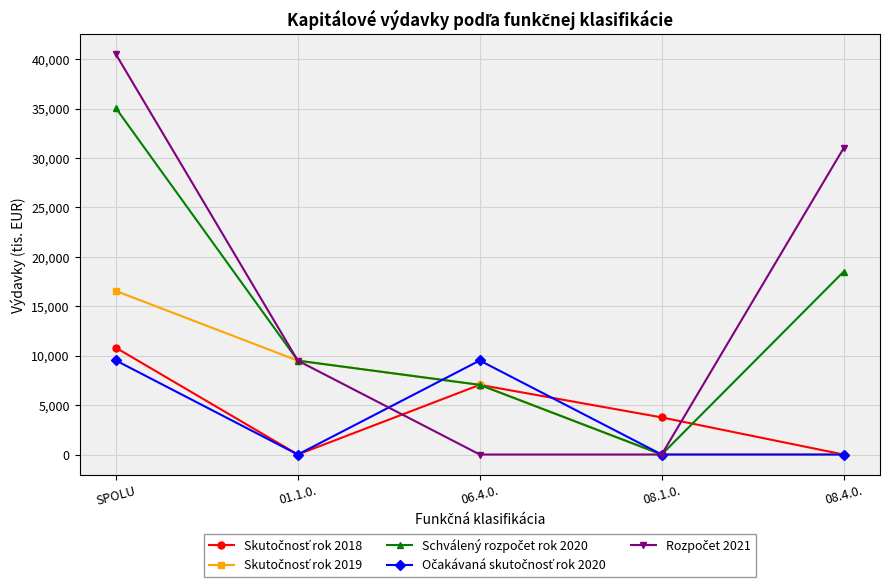

What is the label of the 5th point from the right?

SPOLU